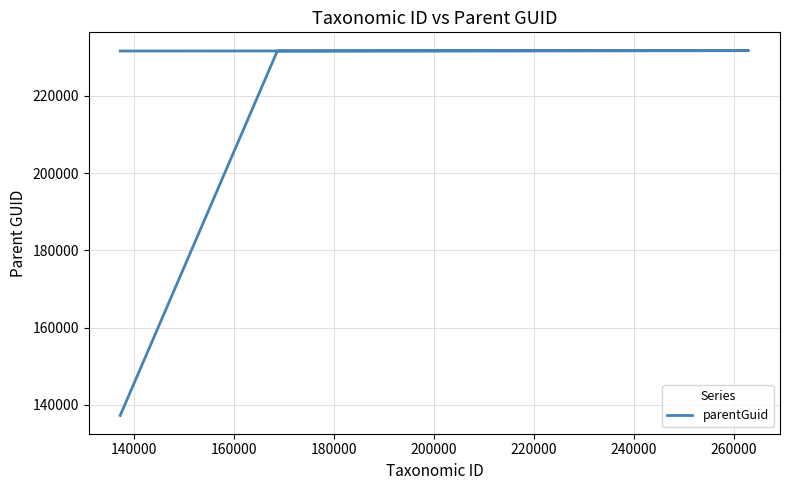

What is the greatest value displayed?

231732